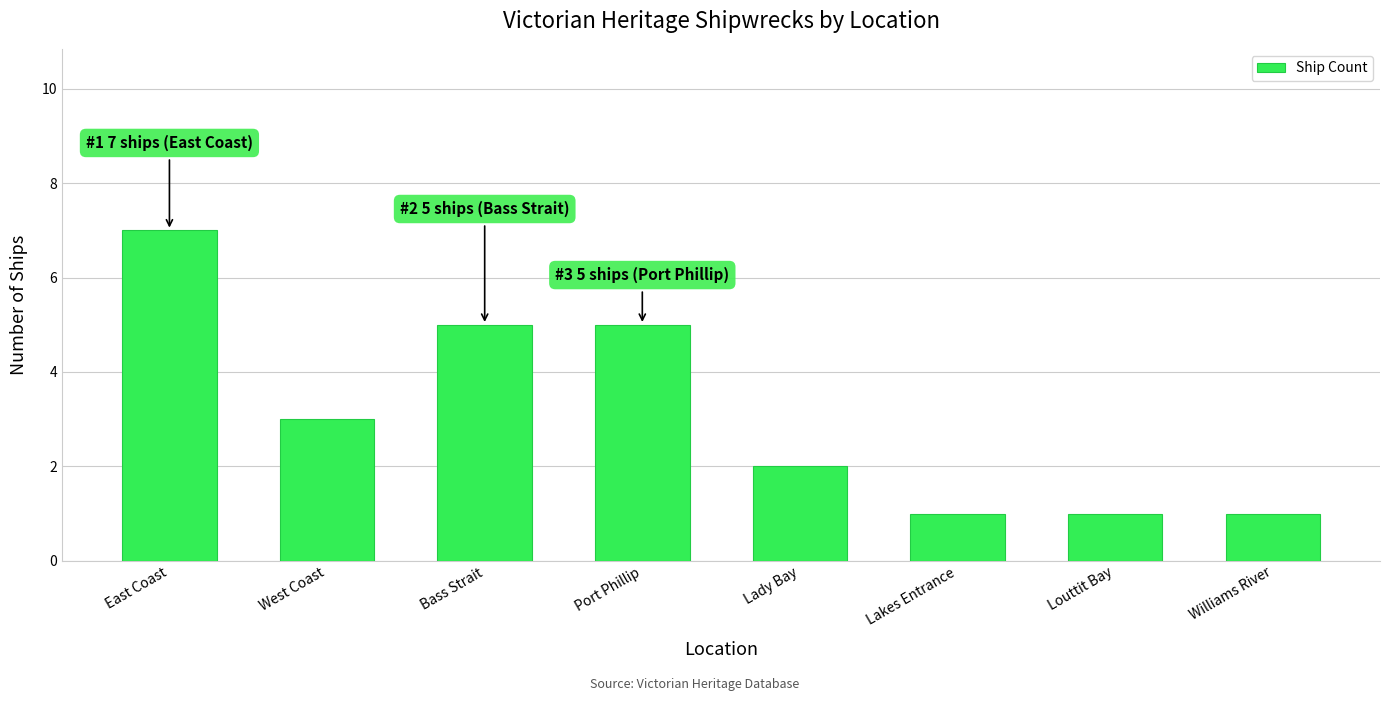

Does the chart contain stacked bars?

No